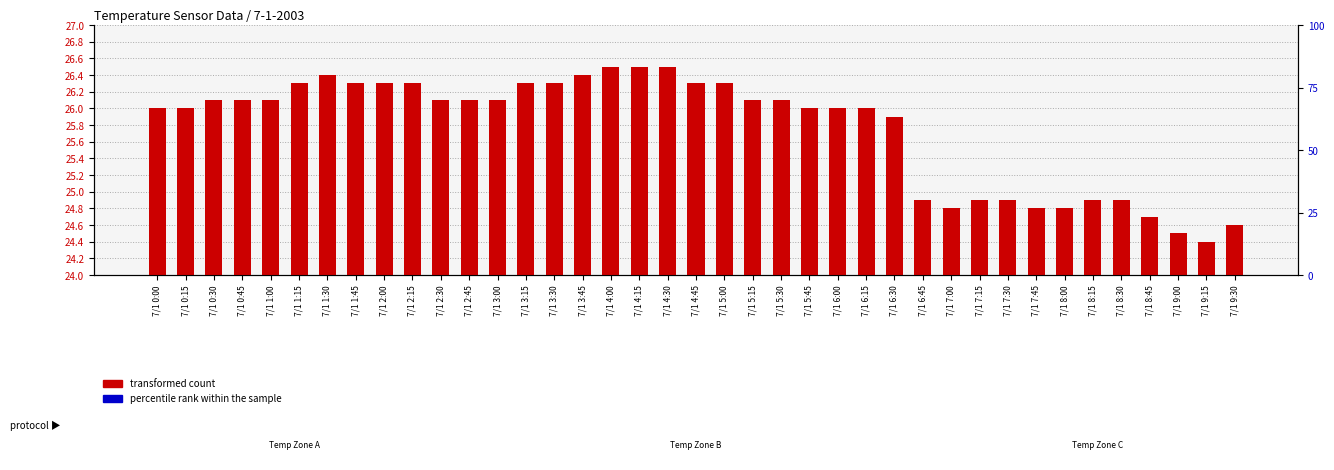

Is it true that transformed count equals 26.1 at 7/1 0:45?

True